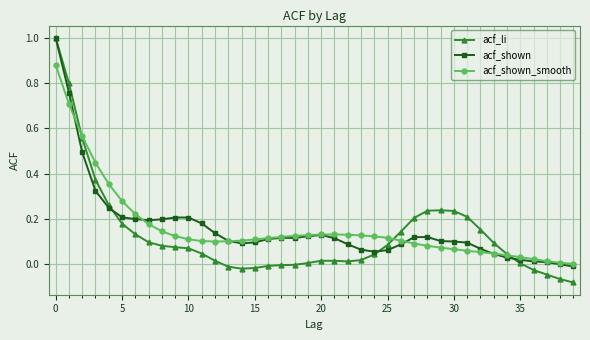

Which series has the widest spread of values?

acf_li